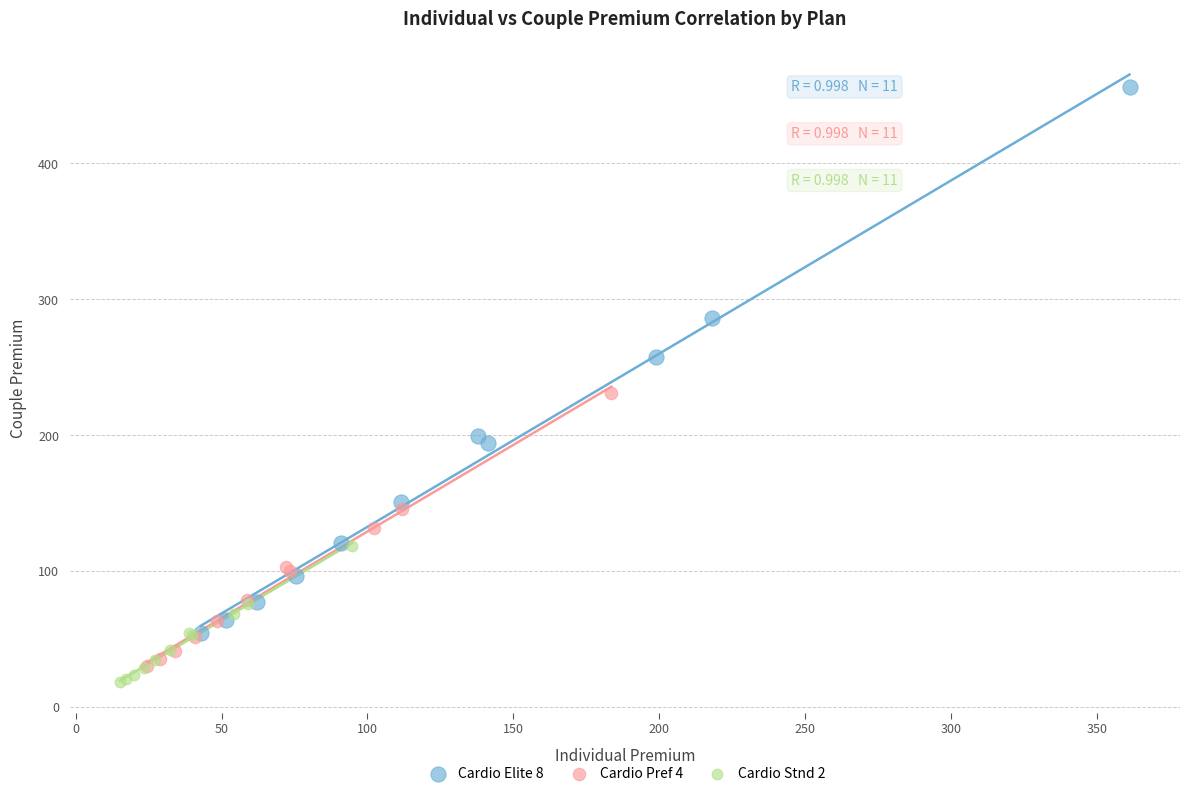

Which series contains the highest Y value?

Cardio Elite 8